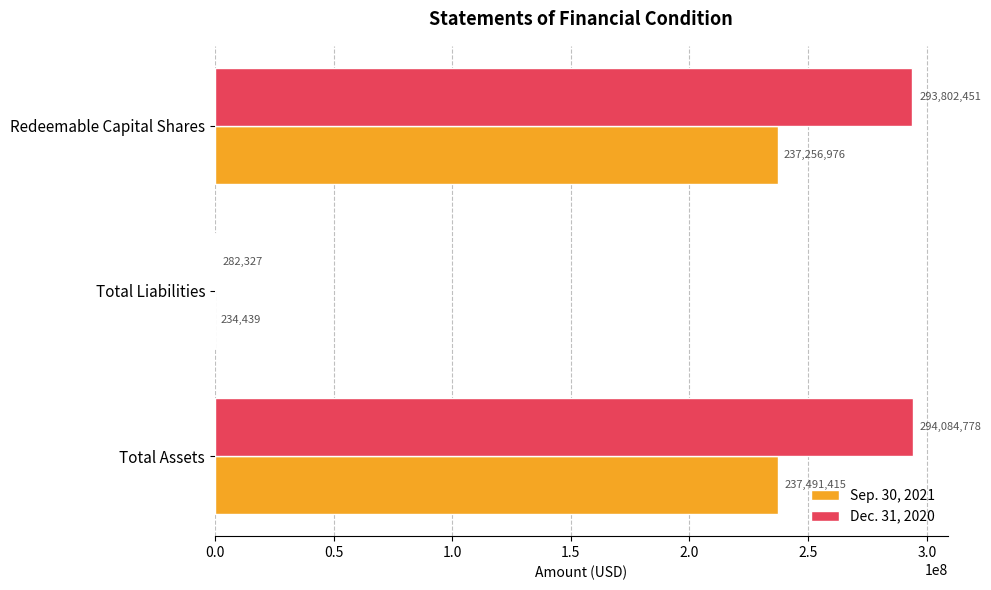

Which category has the highest value in the Sep. 30, 2021 series?

Total Assets